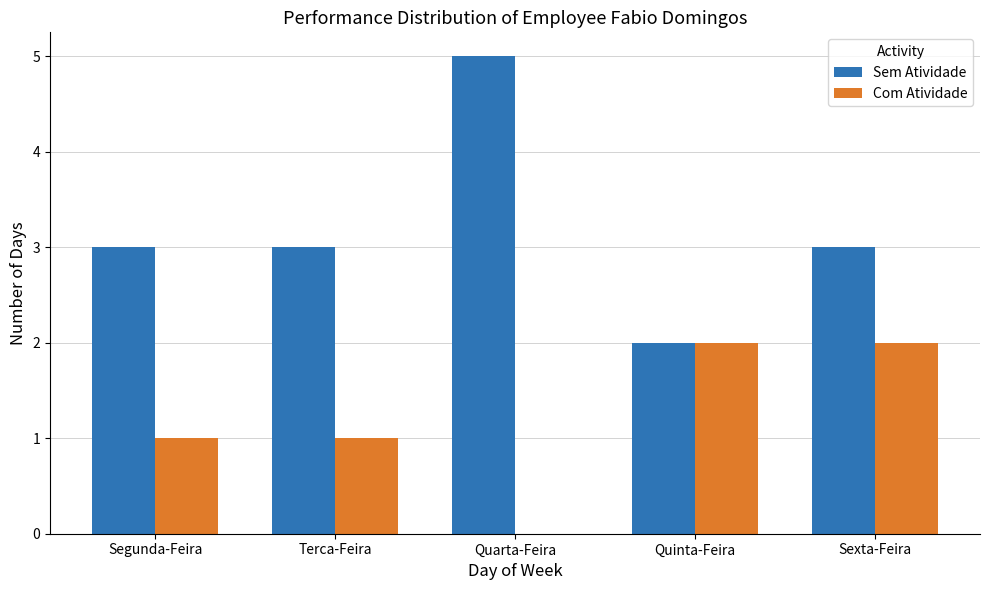

Which category has the highest value across all series?

Quarta-Feira